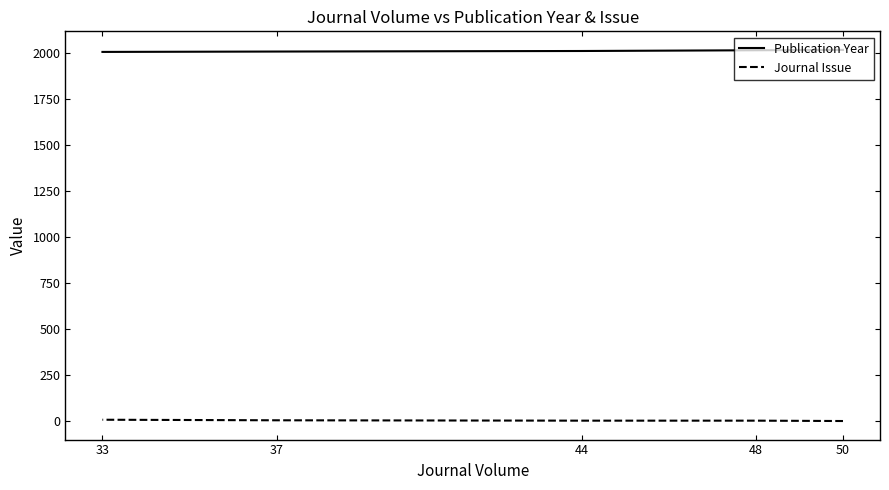

True or false: Journal Issue has a value of 14 at 33.

False